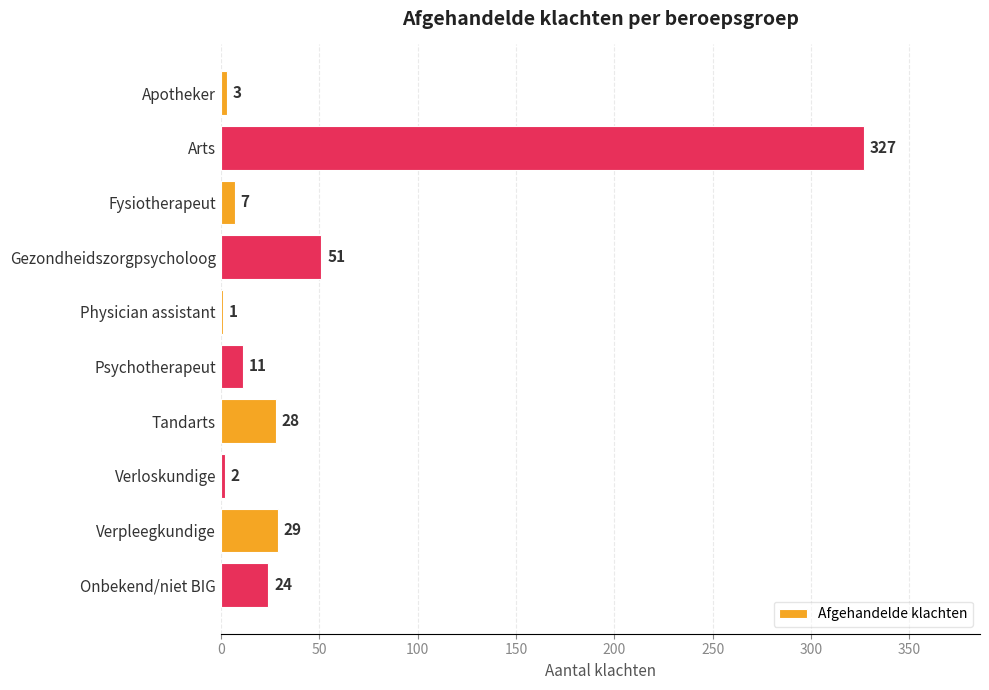

Are the bars horizontal?

Yes